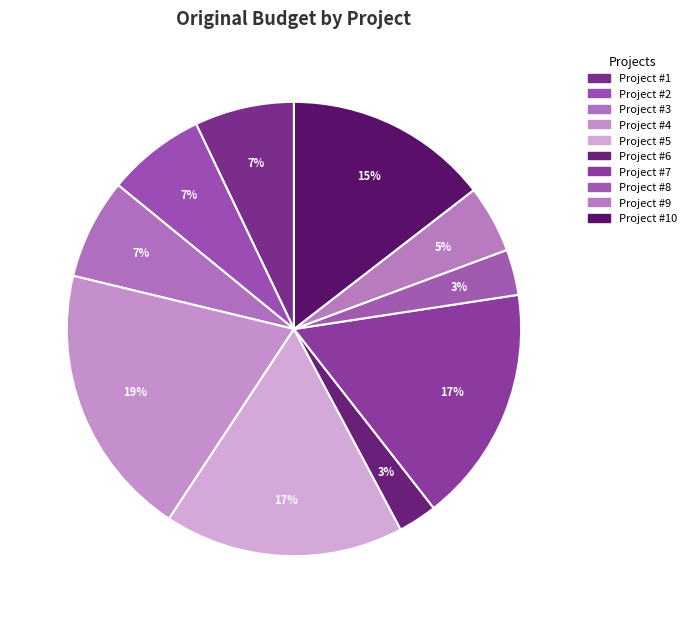

Is there any slice that represents more than half of the pie?

No